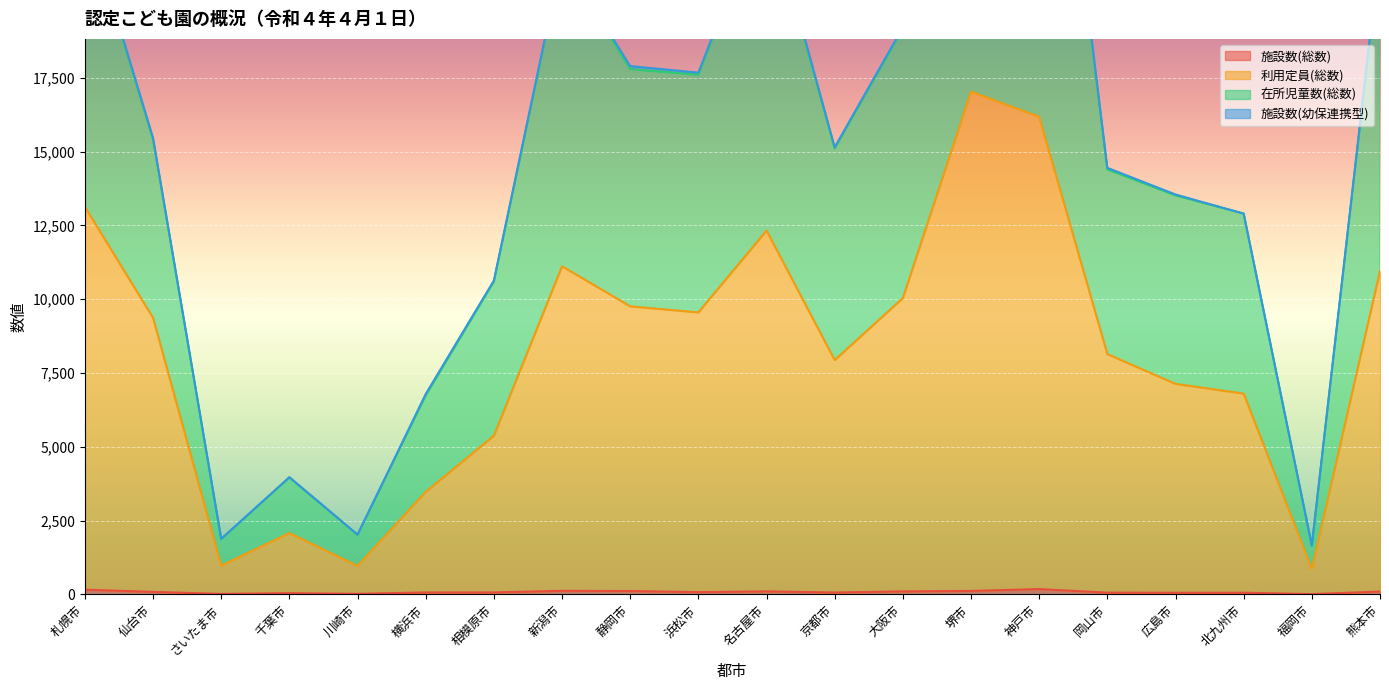

True or false: 施設数(総数) and 利用定員(総数) cross at least once.

False